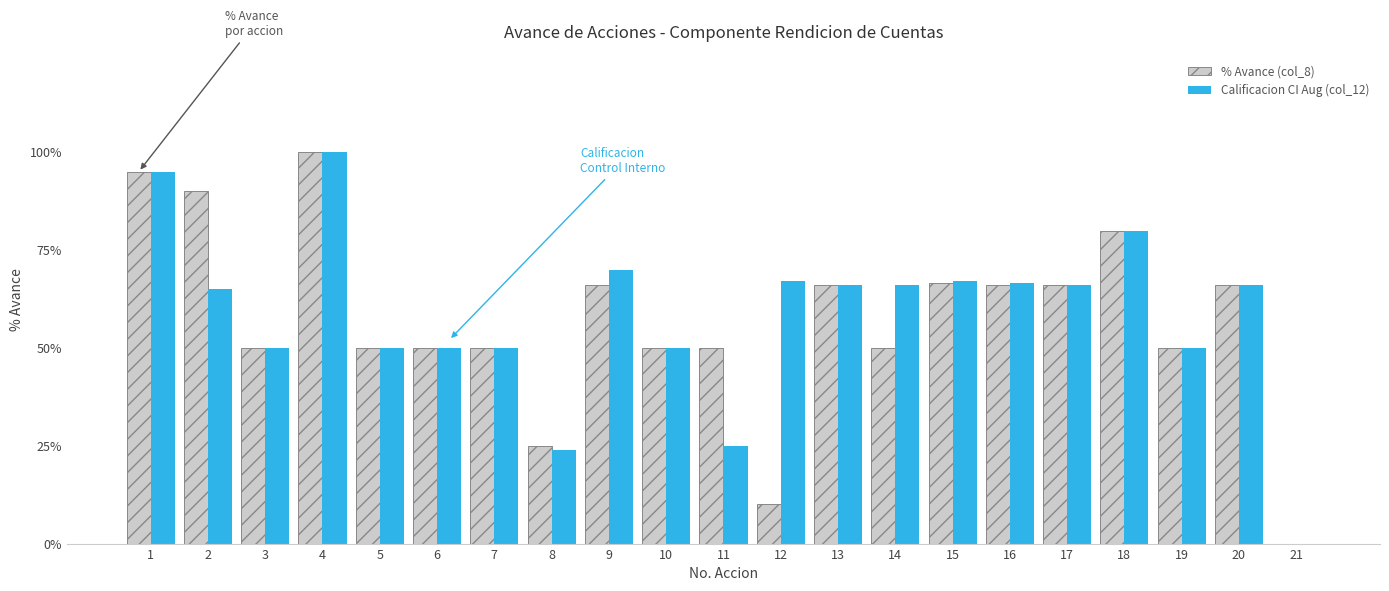

What is the value of the Calificacion CI Aug (col_12) bar at the 11th from the left?

0.2